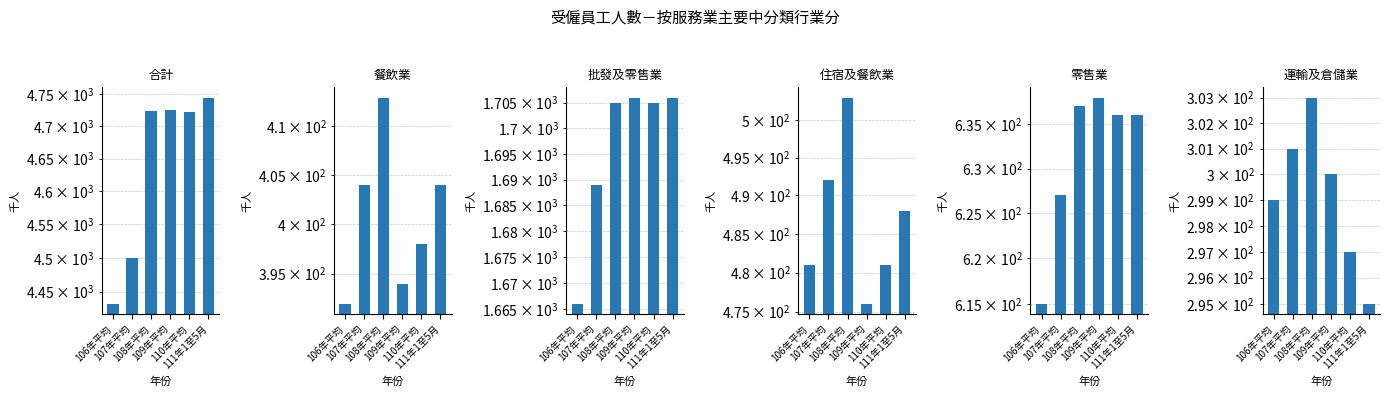

What is the label of the 4th bar from the right?

108年平均